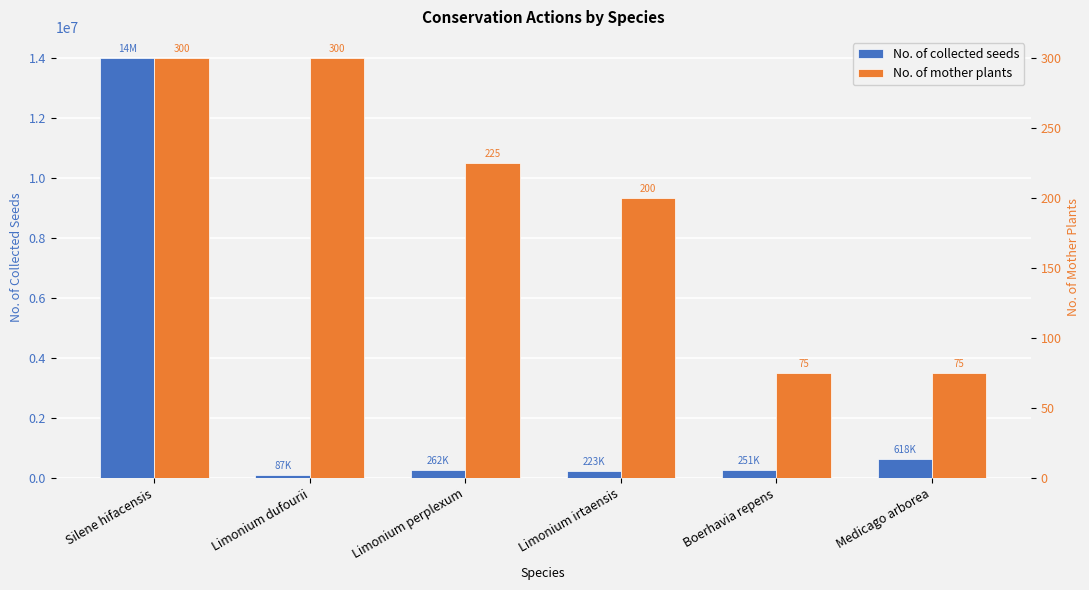

Which label corresponds to the smallest value in the chart?

Boerhavia repens